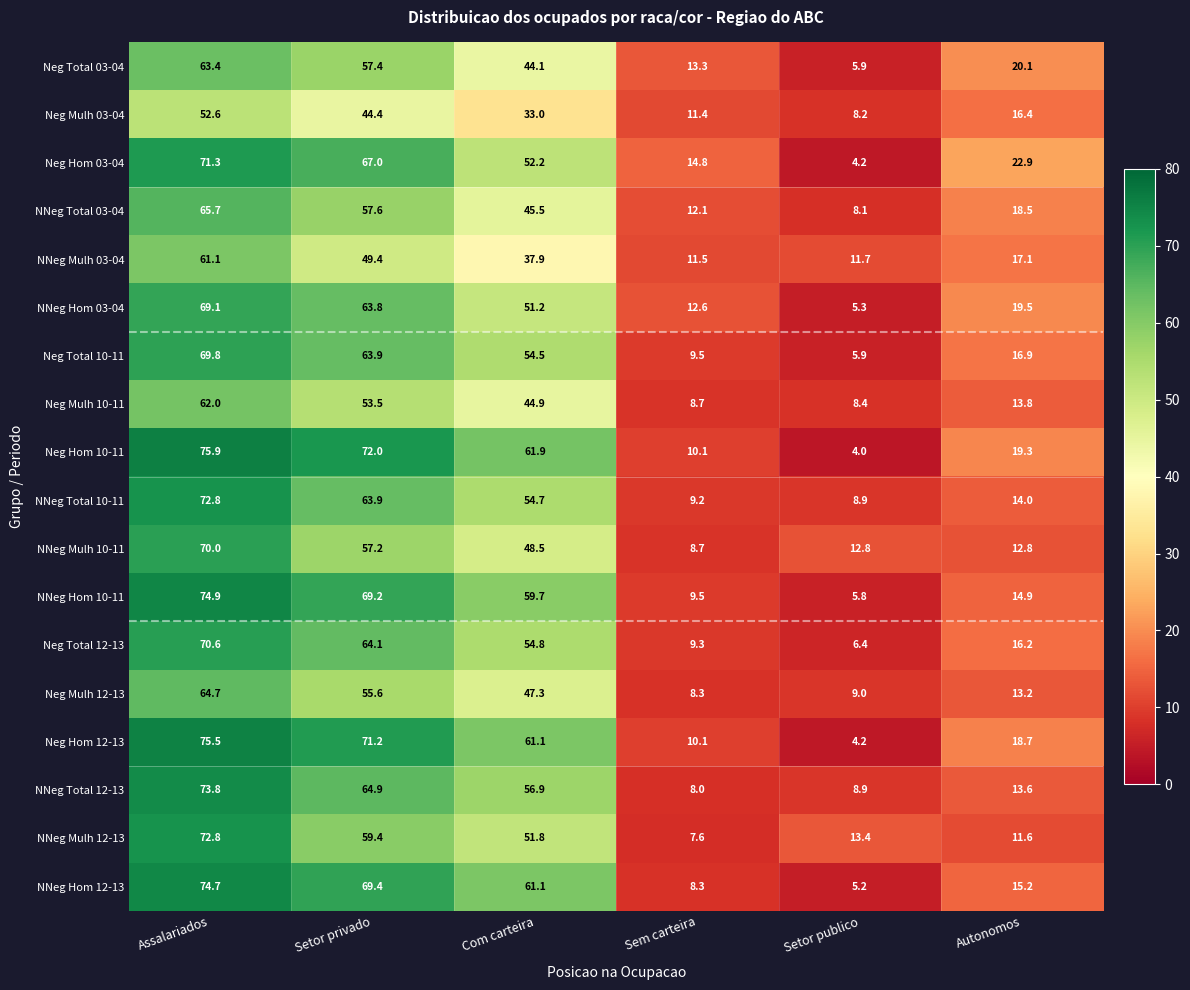

Where does the NNeg Hom 03-04 series first go above 51?

Assalariados